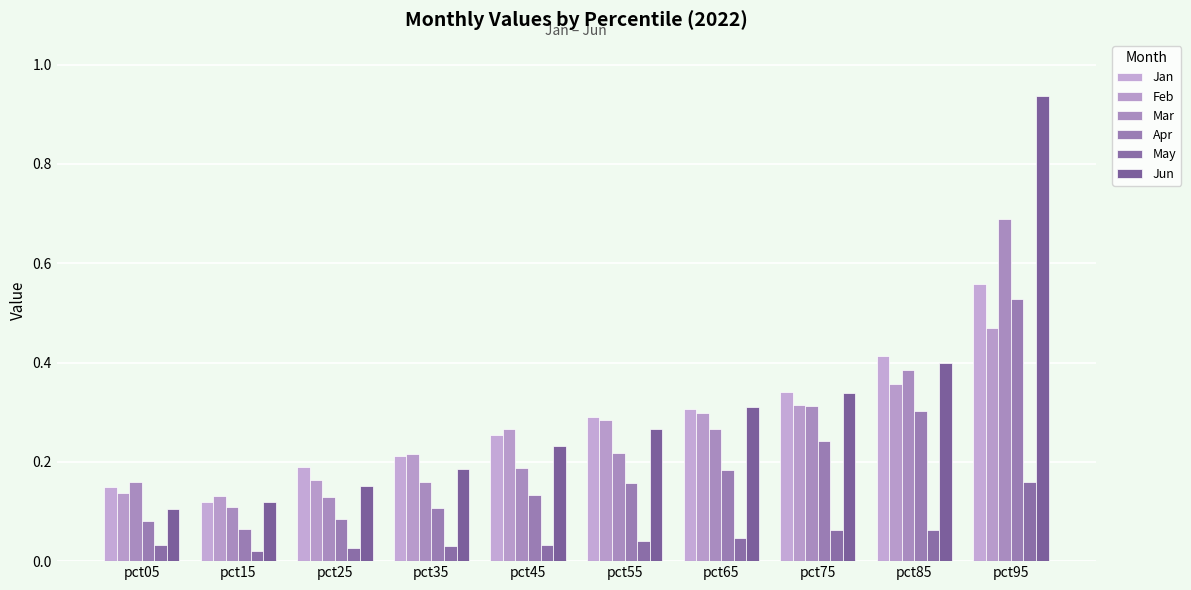

How many Mar values are between 0 and 1?

10